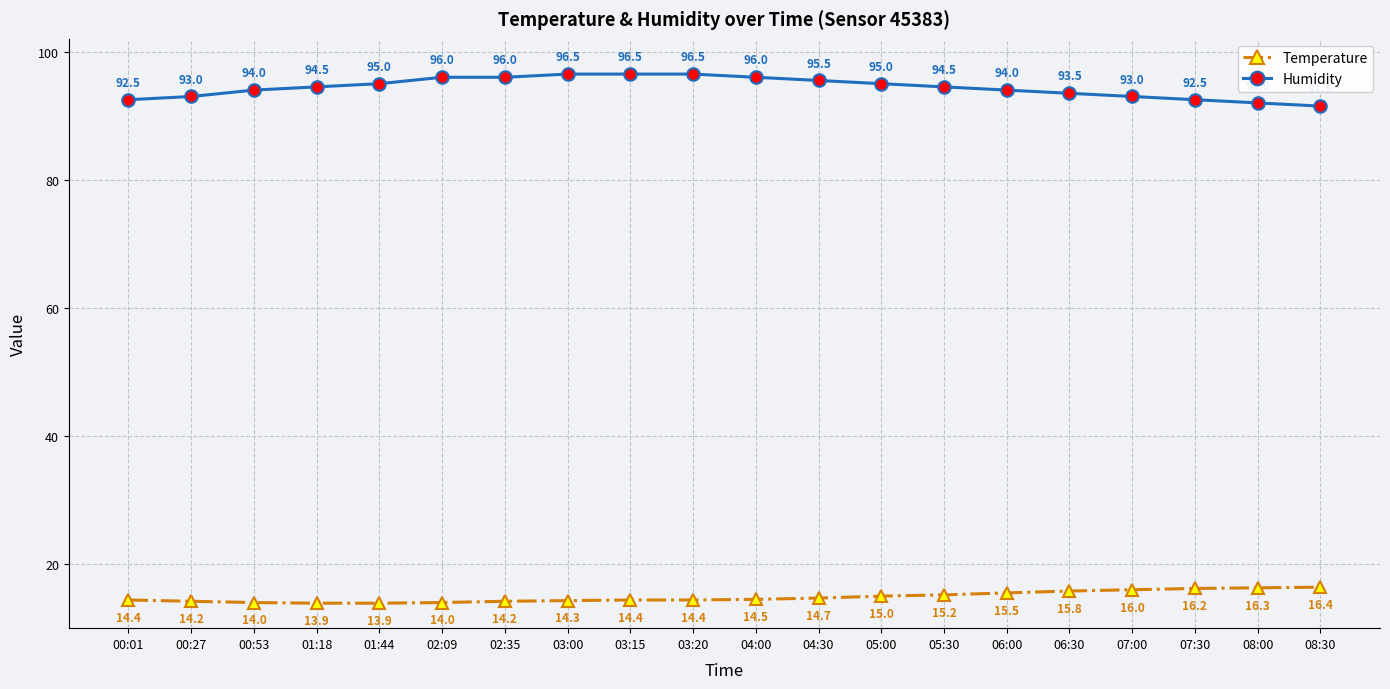

What is the total value across all series at 04:30?

110.2